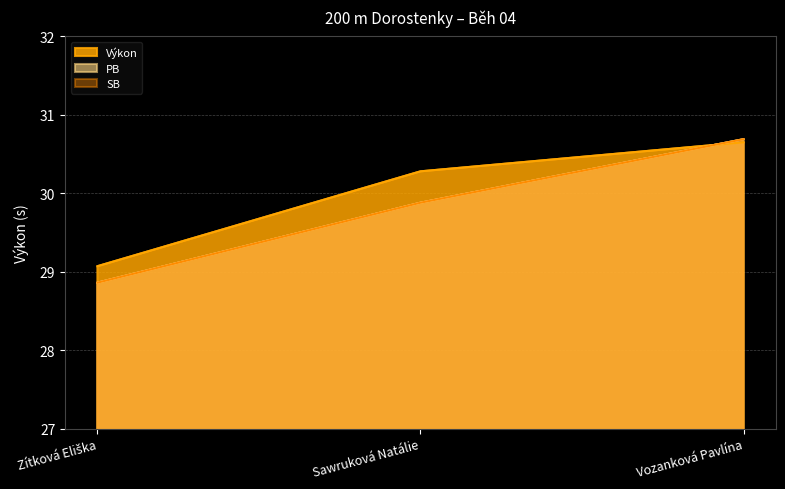

Which has a higher value, Sawruková Natálie or Vozanková Pavlína?

Vozanková Pavlína